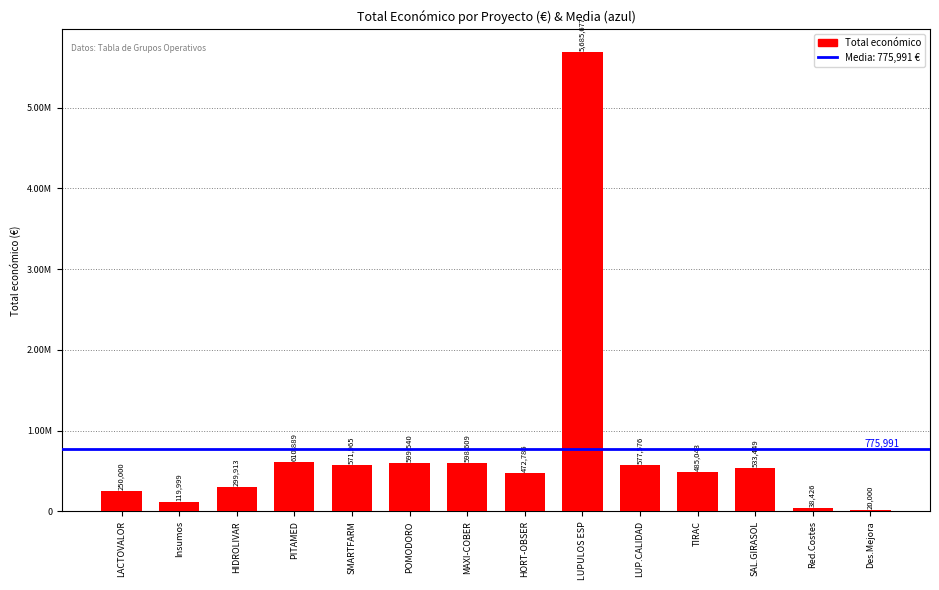

Are the bars horizontal?

No